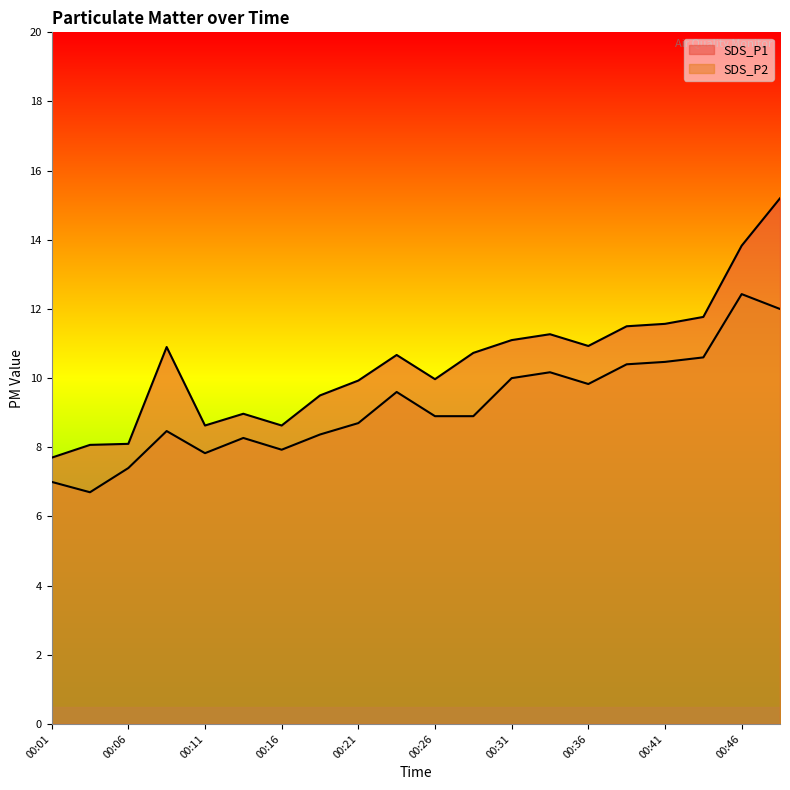

Reading left to right, transcribe all the data shown in this chart.

SDS_P1: 00:01=7.7	00:04=8.1	00:06=8.1	00:09=10.9	00:11=8.6	00:14=9.0	00:16=8.6	00:19=9.5	00:21=9.9	00:24=10.7	00:26=10.0	00:29=10.7	00:31=11.1	00:34=11.3	00:36=10.9	00:38=11.5	00:41=11.6	00:43=11.8	00:46=13.8	00:48=15.2
SDS_P2: 00:01=7.0	00:04=6.7	00:06=7.4	00:09=8.5	00:11=7.8	00:14=8.3	00:16=7.9	00:19=8.4	00:21=8.7	00:24=9.6	00:26=8.9	00:29=8.9	00:31=10.0	00:34=10.2	00:36=9.8	00:38=10.4	00:41=10.5	00:43=10.6	00:46=12.4	00:48=12.0